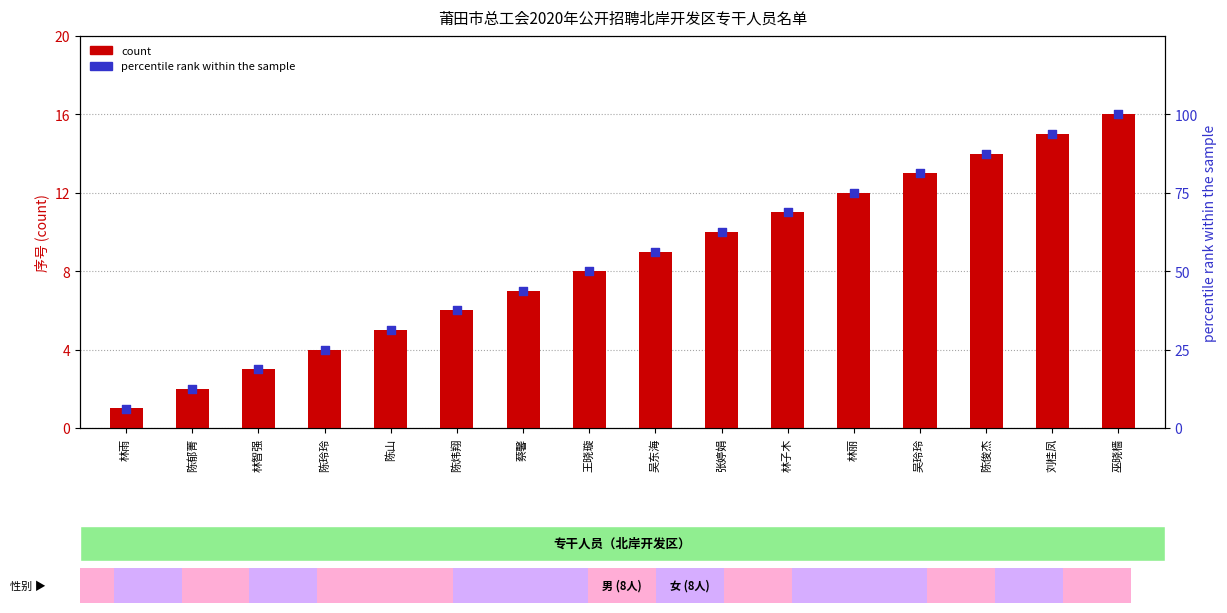

What are all the series names shown in the legend?

count, percentile rank within the sample